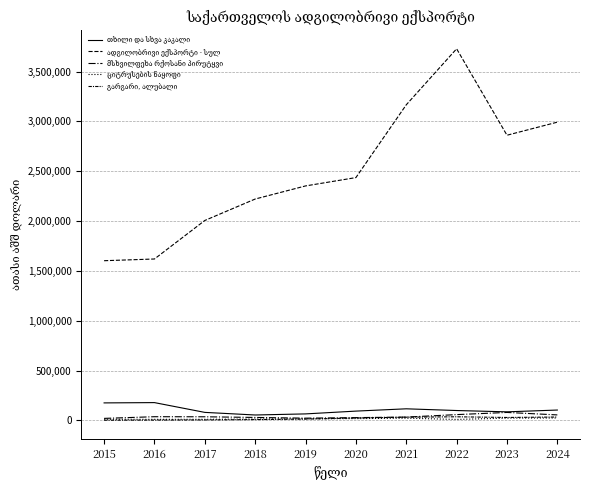

Does the chart have visible grid lines?

Yes